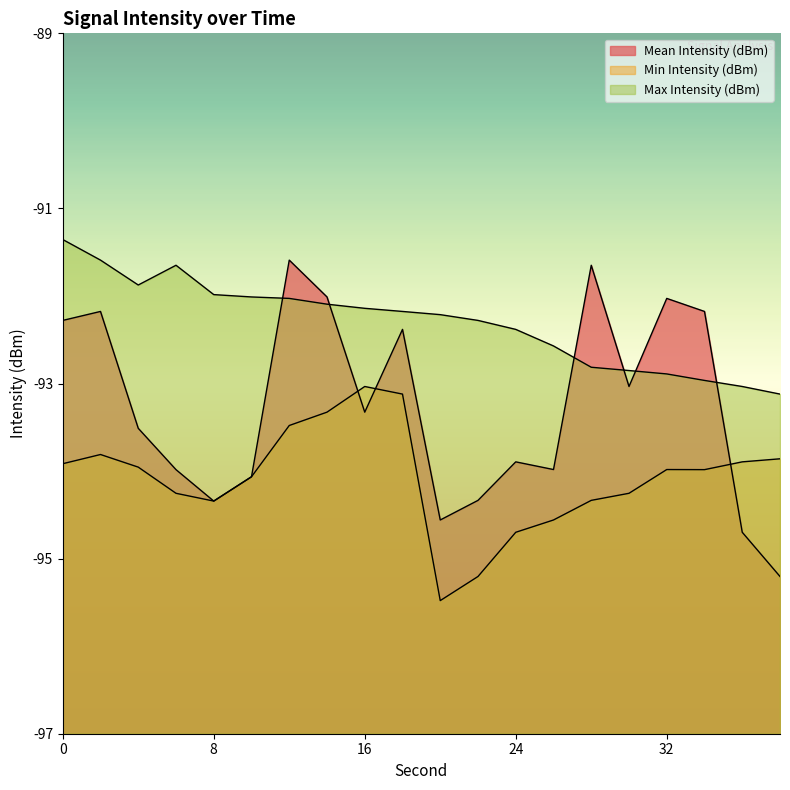

List the labels in order of Min Intensity (dBm) value, largest first.

16, 18, 14, 12, 2, 38, 36, 0, 4, 32, 34, 10, 6, 30, 28, 8, 26, 24, 22, 20